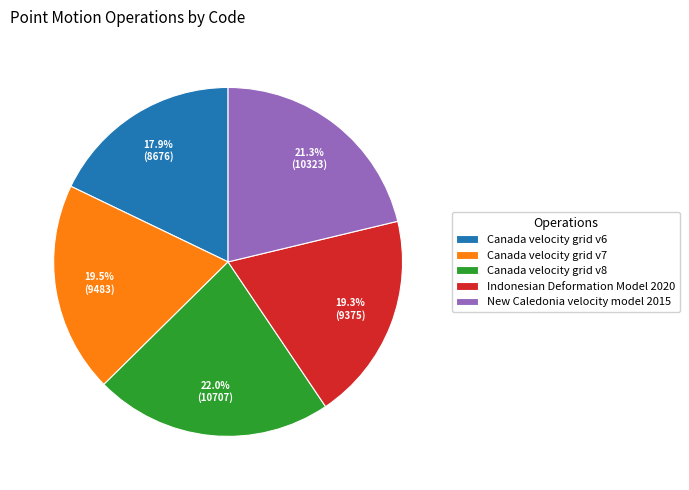

Is there any slice that represents more than half of the pie?

No